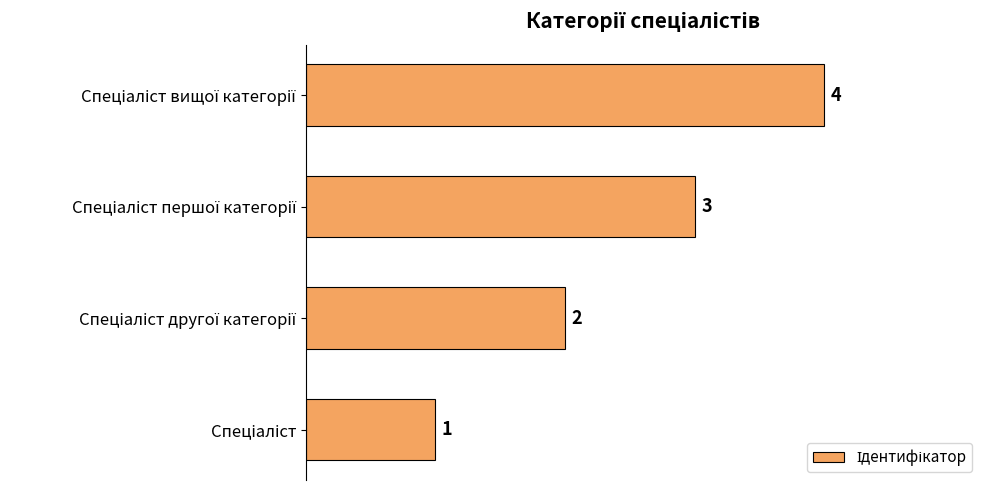

What is the maximum value shown in the chart?

4